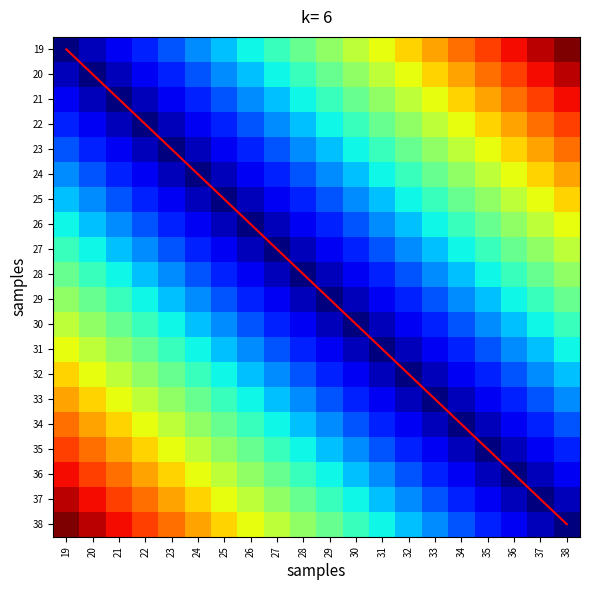

Is the value of 20 at 28 greater than the value of 32 at 25?

Yes